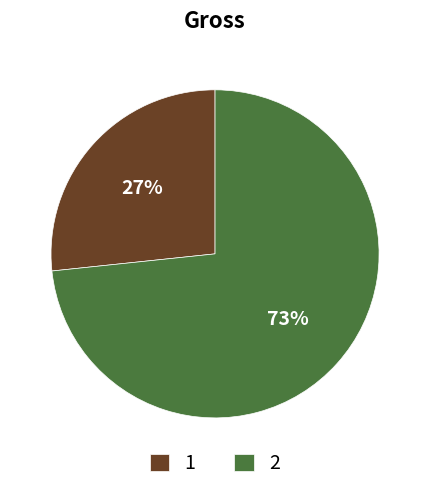

How many slices are in this pie chart?

2